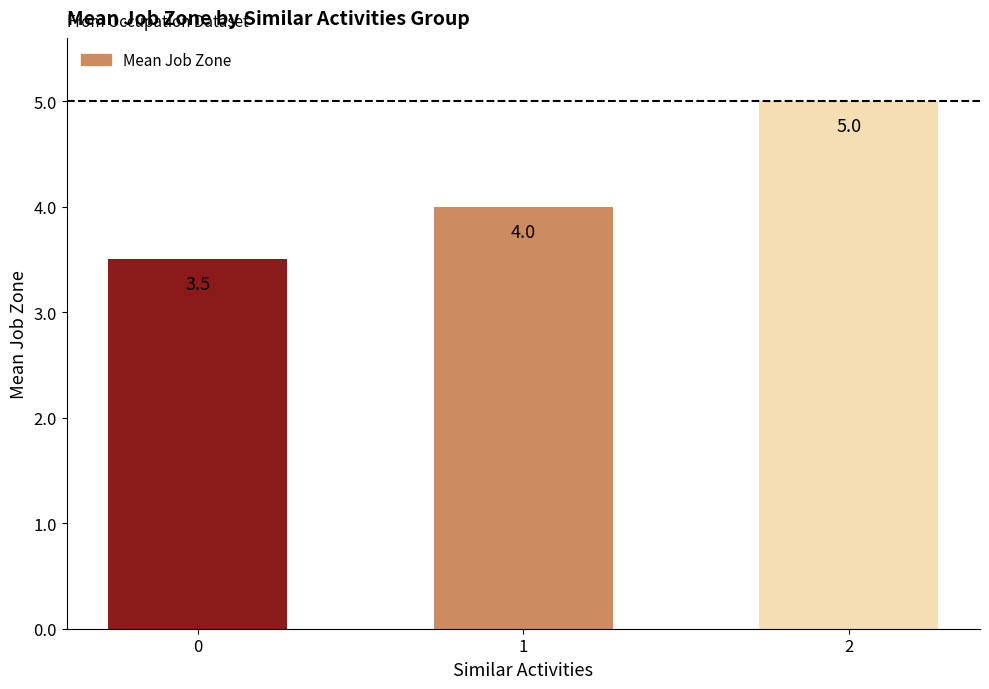

Approximately how many times larger is the value at 1 compared to 0?

1.1